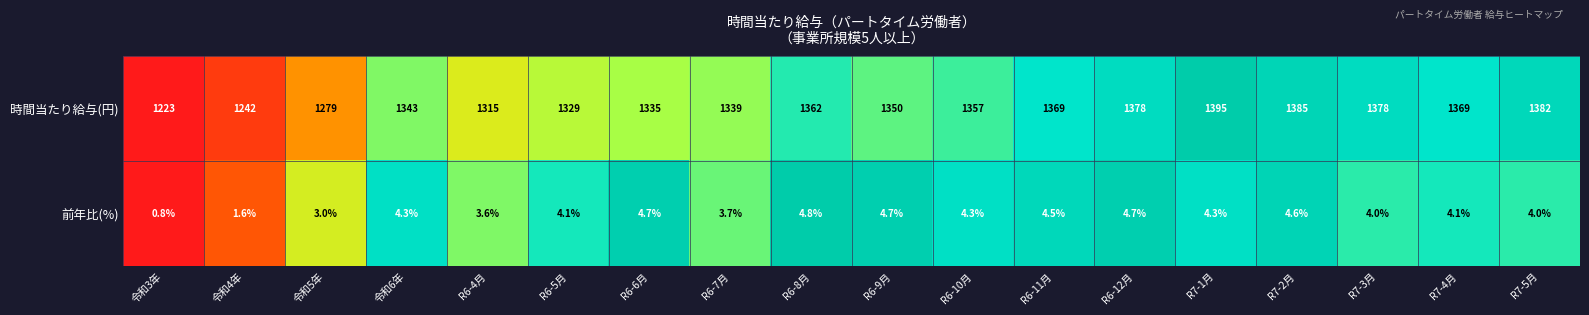

Is it true that 時間当たり給与(円) equals 1242.0 at 令和4年?

True